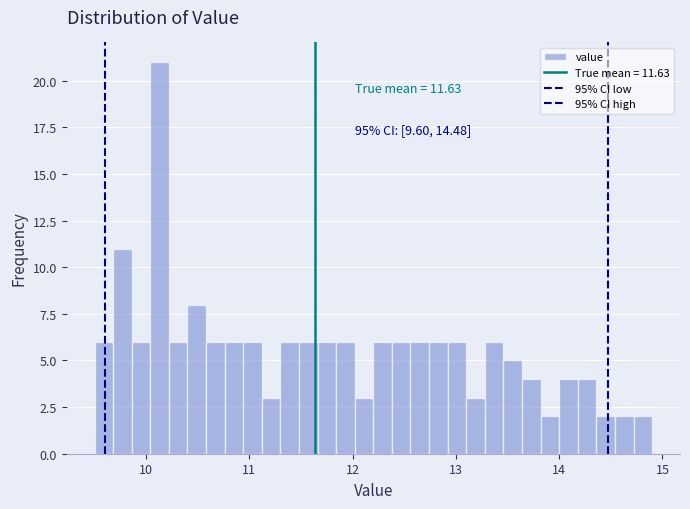

Around what value on the x-axis is the tallest bar? Give the approximate position of its centre, as read against the axis.

10.1